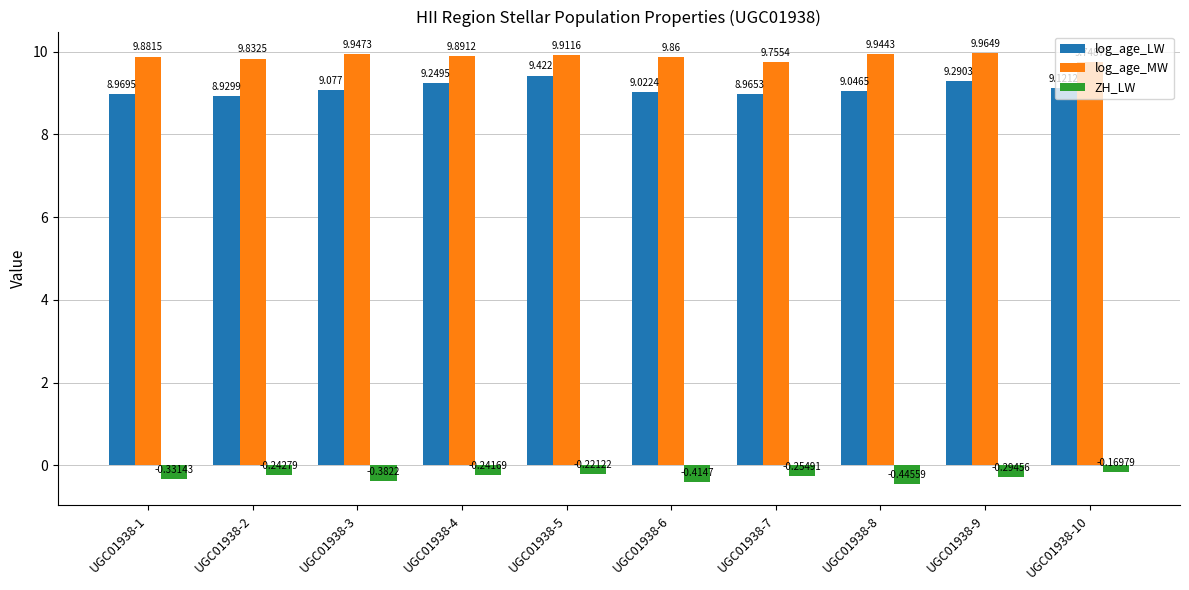

How many bars are there in each group?

3